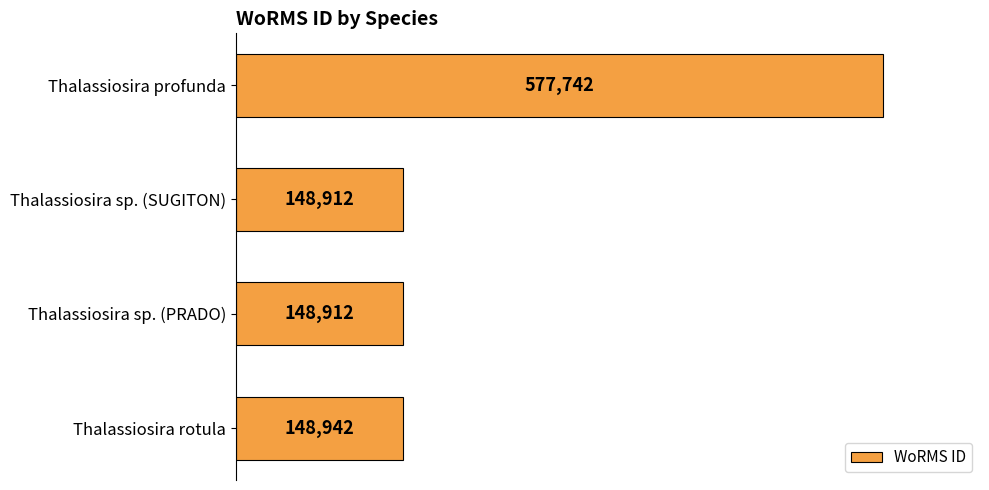

How many bars are there in total?

4